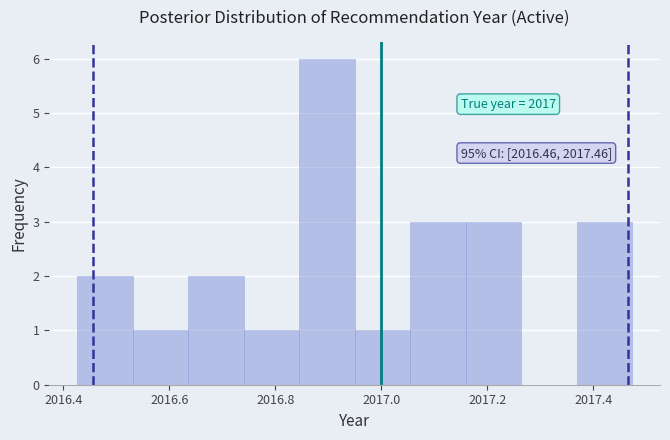

Over which range of the x-axis is the bar tallest?

2016.84 to 2016.94